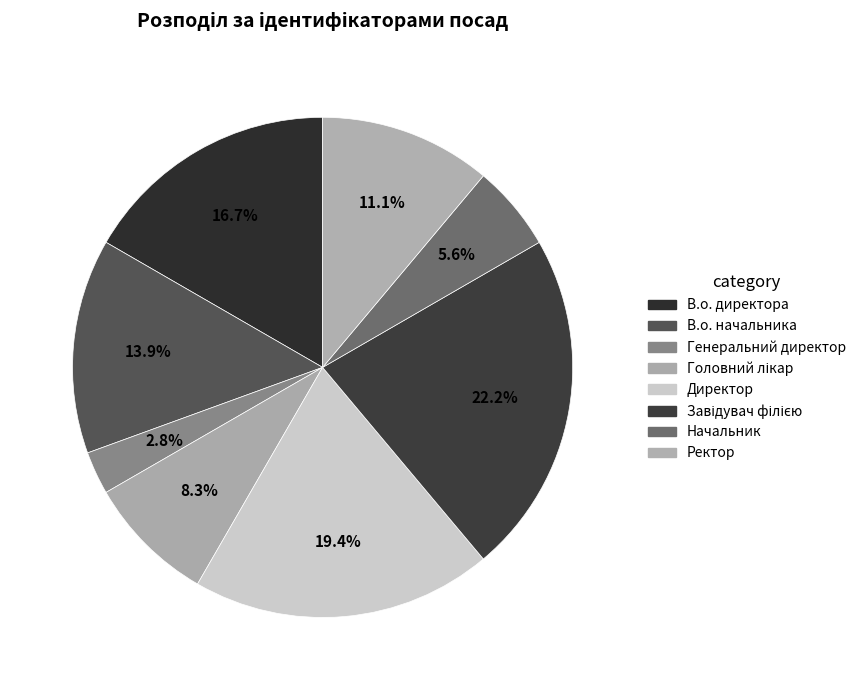

Is it true that Завідувач філією is 30% of the pie?

False